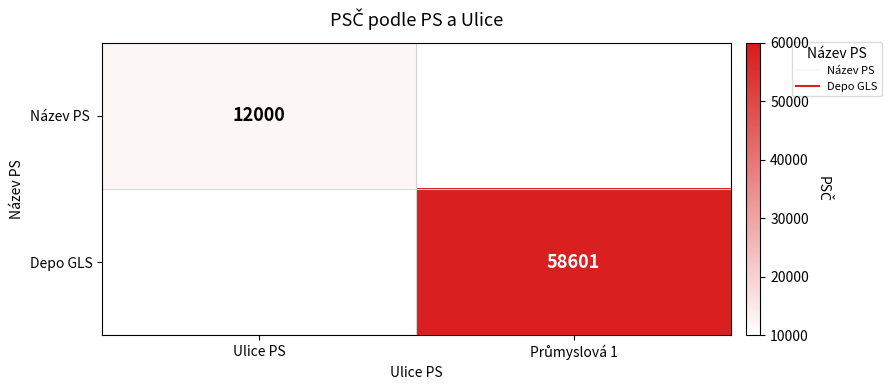

True or false: Název PS has a value of 12000.0 at Ulice PS.

True